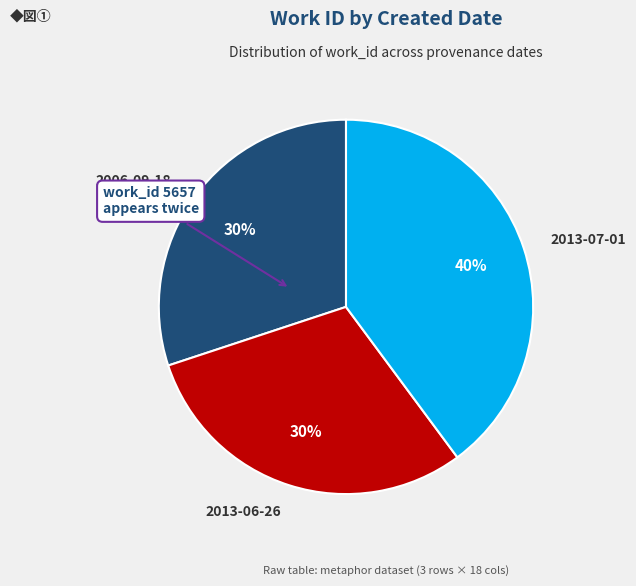

The 2006-09-18 slice represents 30% of the pie. True or false?

True